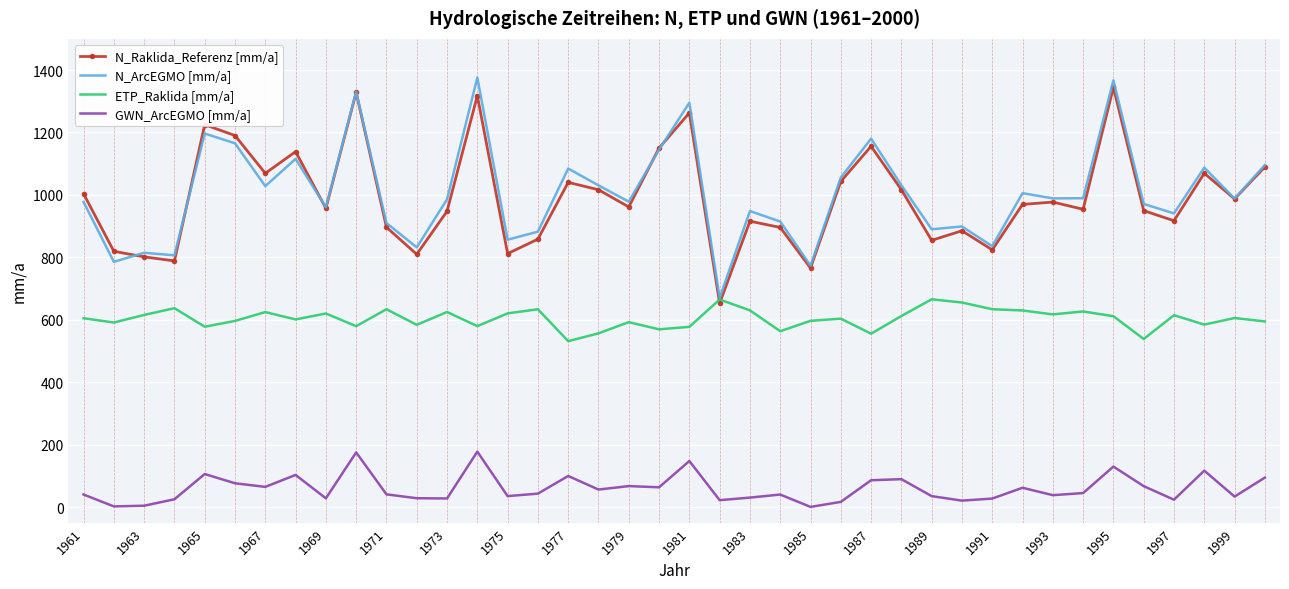

What is the highest value of the N_ArcEGMO [mm/a] series?

1375.9